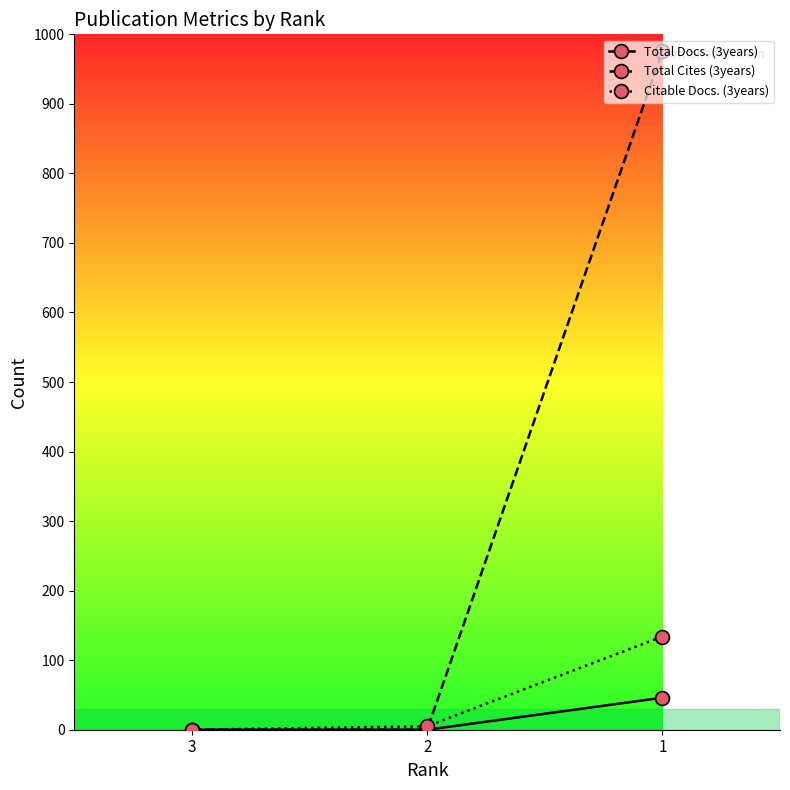

Is this an area chart (filled region under the line)?

No